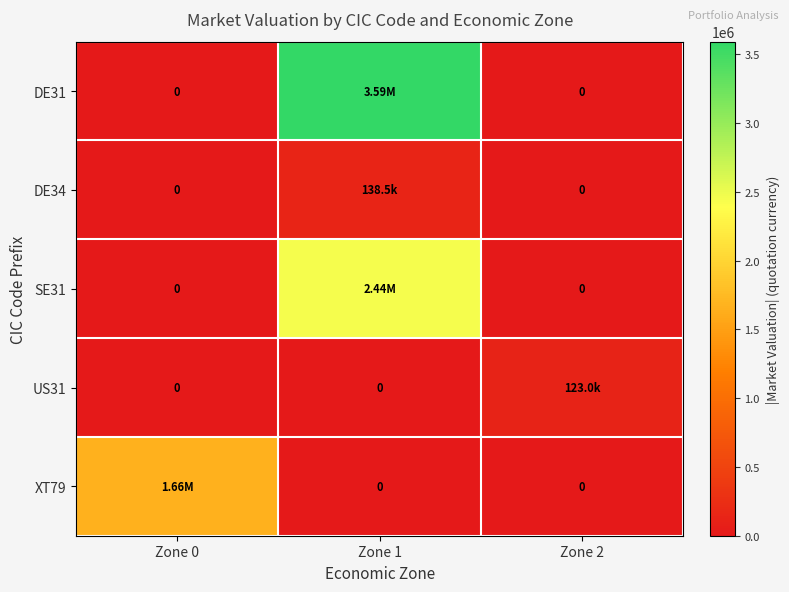

How many values in US31 are above zero?

1